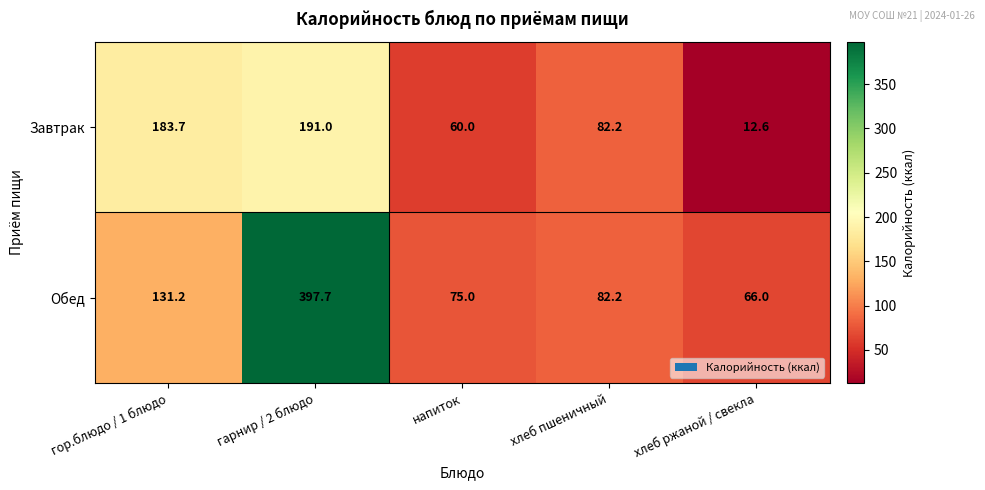

At хлеб ржаной / свекла, list the series in order from largest to smallest.

Обед, Завтрак